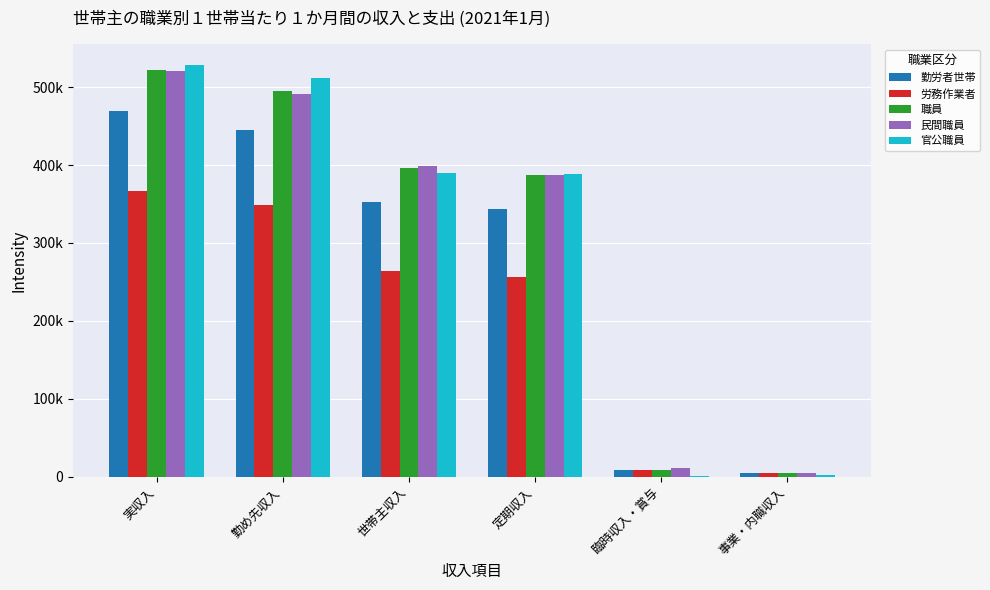

Rank the series at 定期収入 from highest to lowest value.

官公職員, 職員, 民間職員, 勤労者世帯, 労務作業者